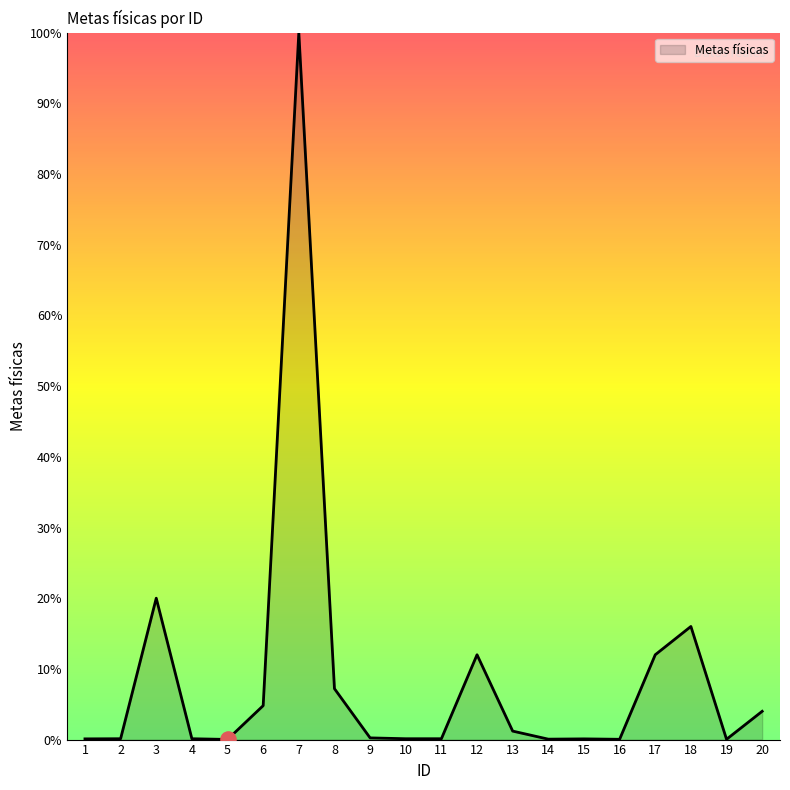

Which has a higher value, 6 or 4?

6